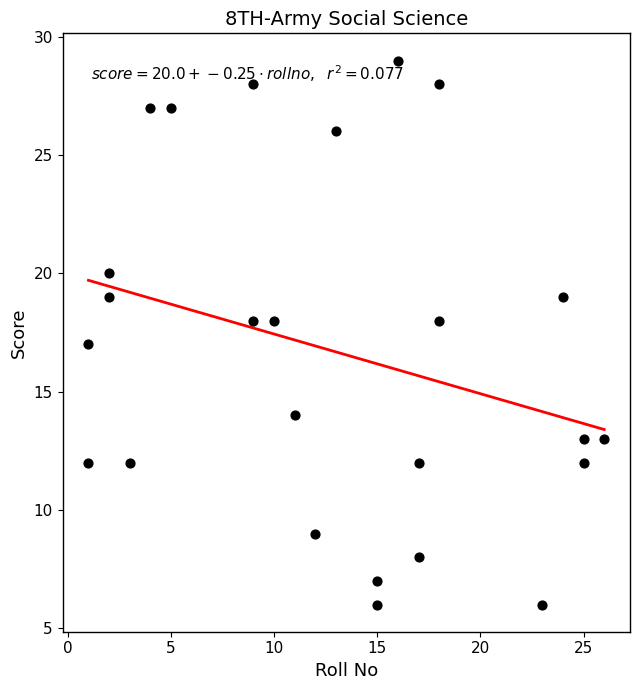

What is the range of X values (max minus min)?

25